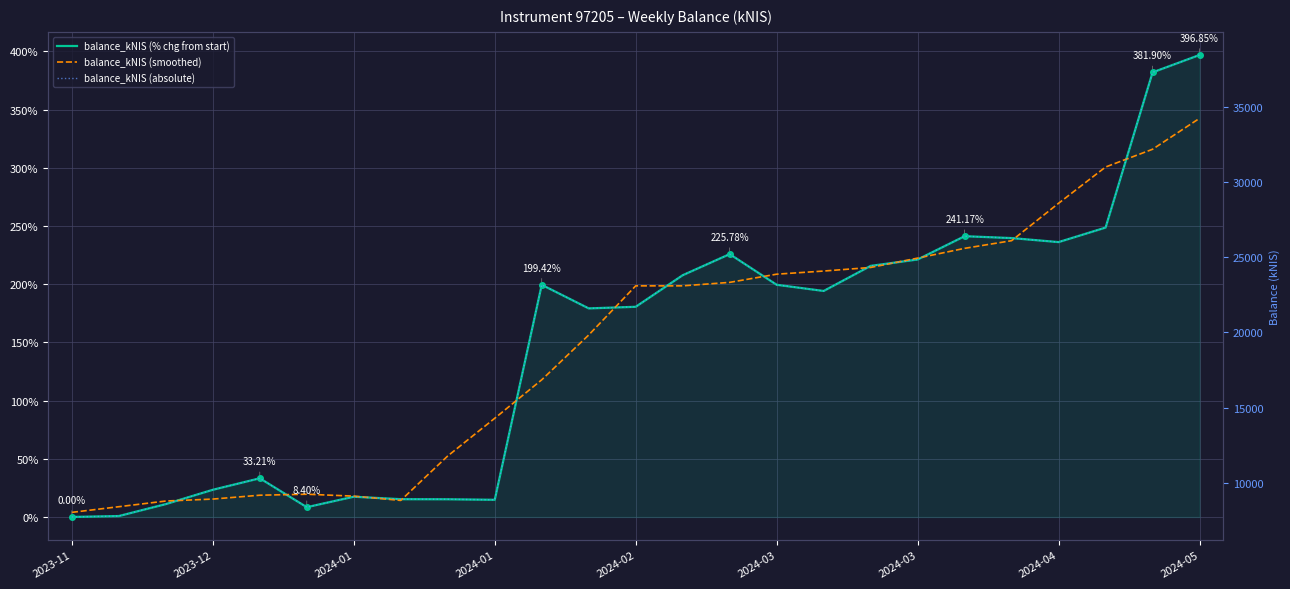

True or false: balance_kNIS (absolute) has more than 0 interior local peaks.

True